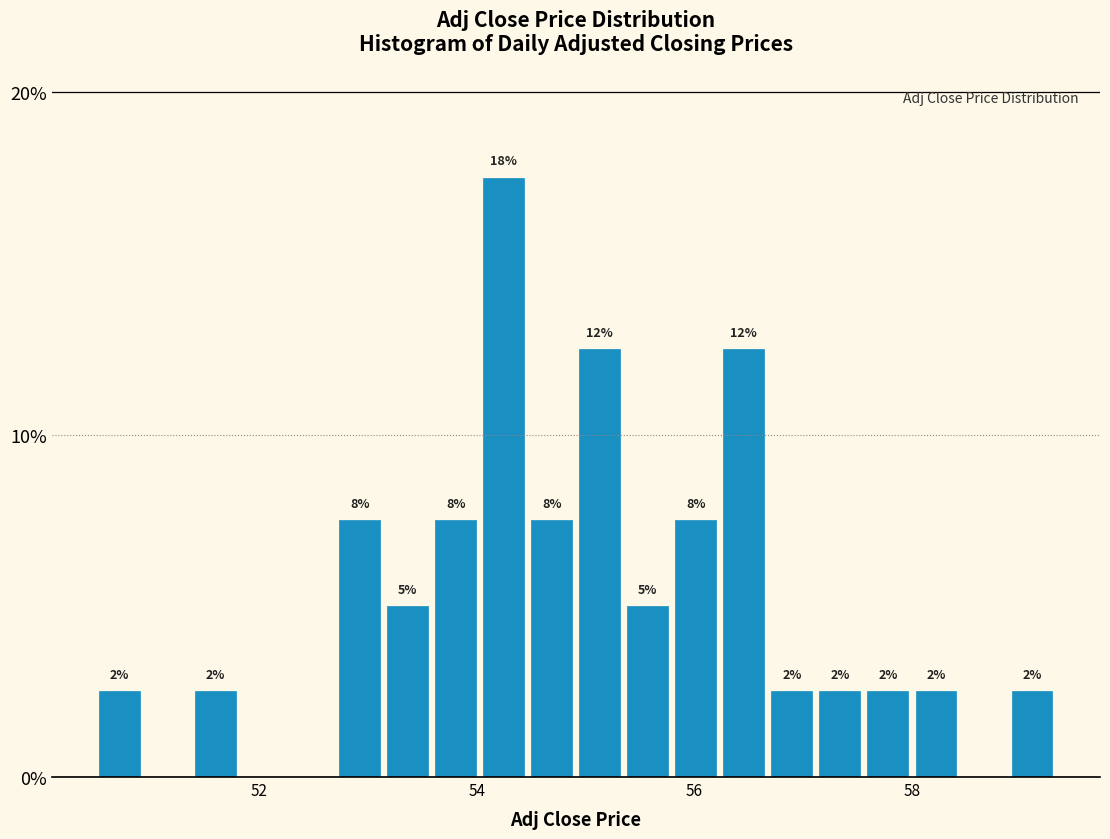

Around what value on the x-axis is the tallest bar? Give the approximate position of its centre, as read against the axis.

54.2